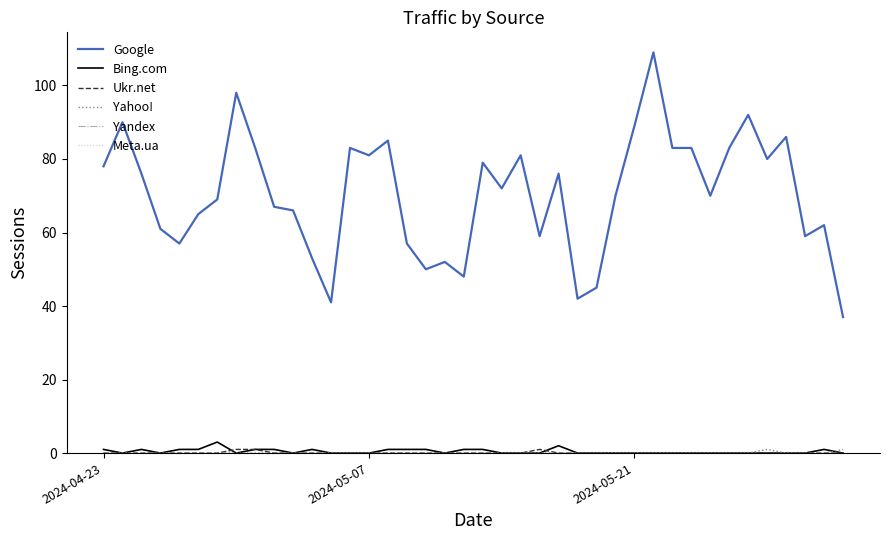

True or false: Ukr.net and Google intersect in this chart.

False